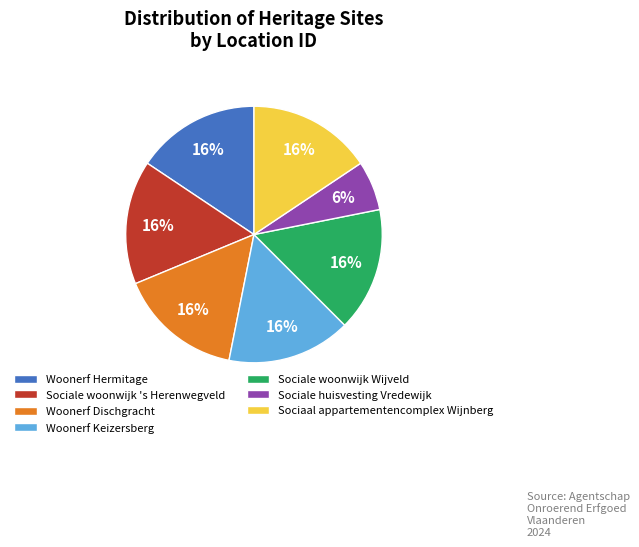

To the nearest percent, what is the combined percentage of Woonerf Keizersberg and Woonerf Dischgracht?

31%